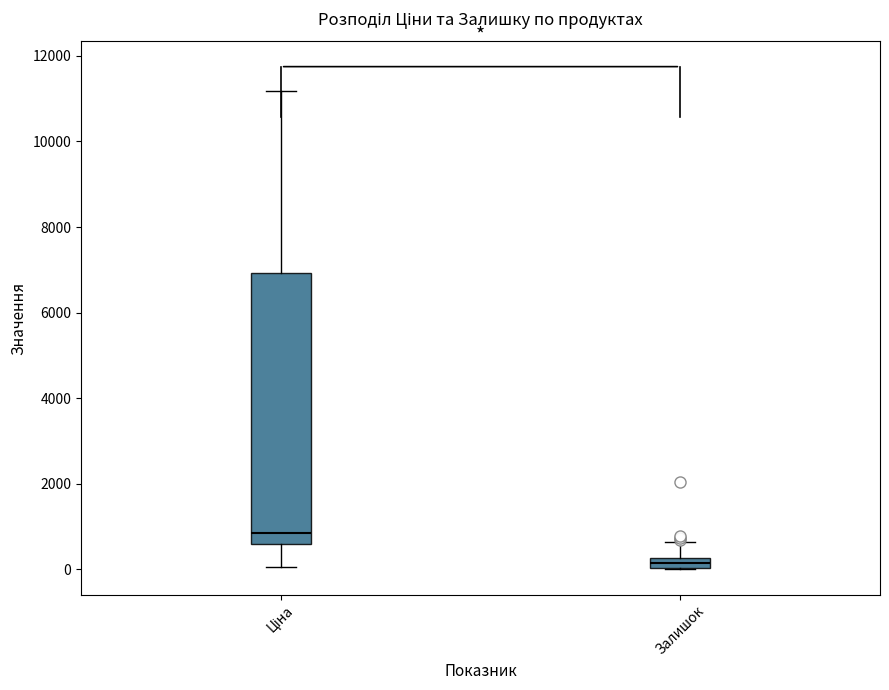

Which box is the tallest, from its lower edge to its upper edge?

Ціна